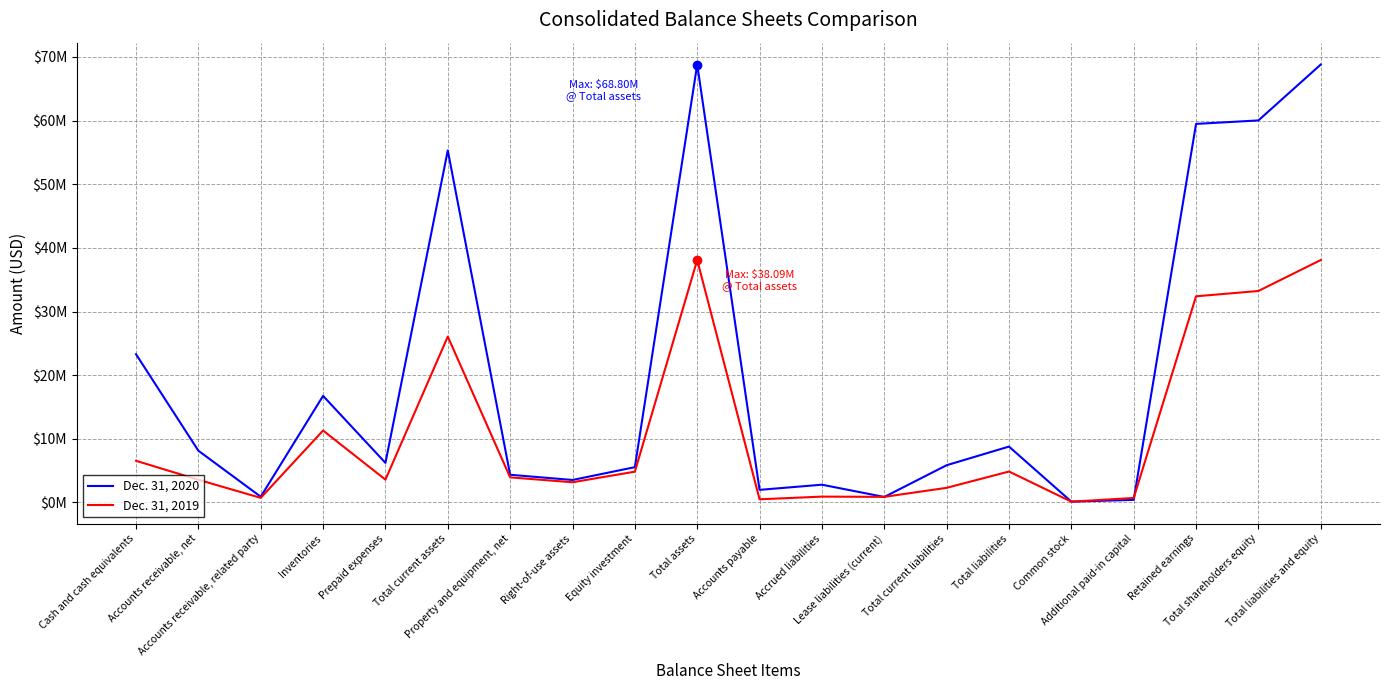

What are all the series names shown in the legend?

Dec. 31, 2020, Dec. 31, 2019